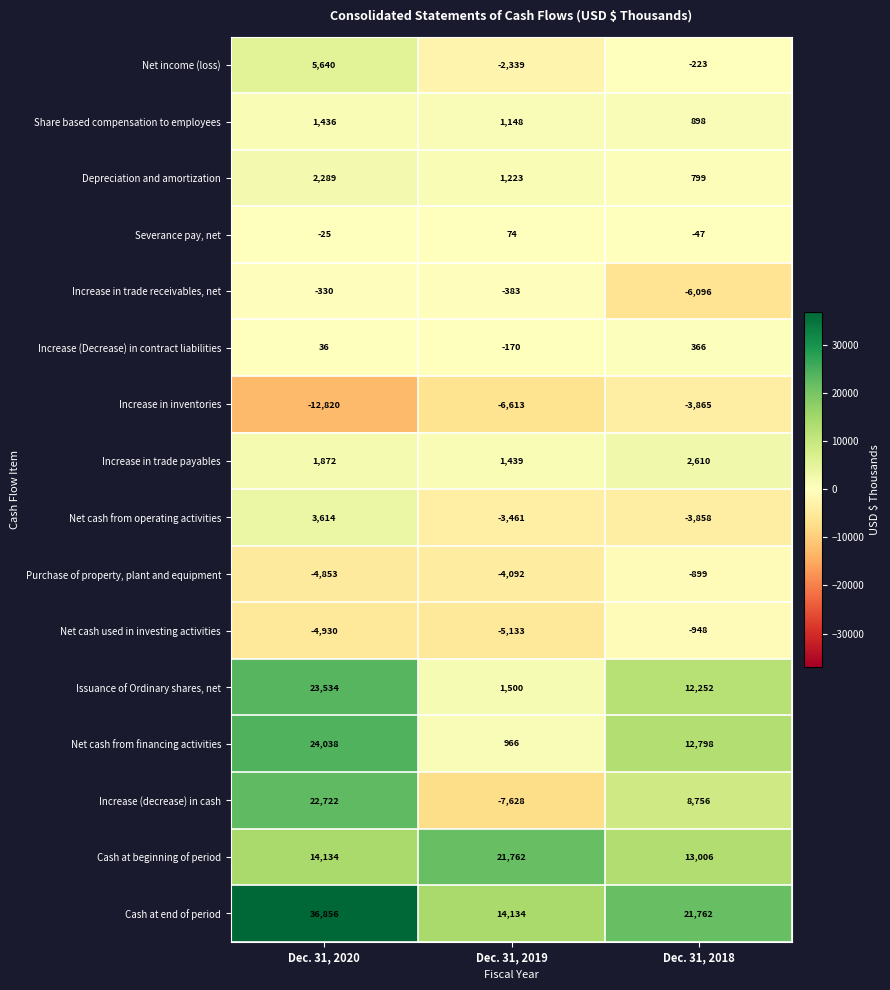

At which category is the sum across all series the highest?

Dec. 31, 2020